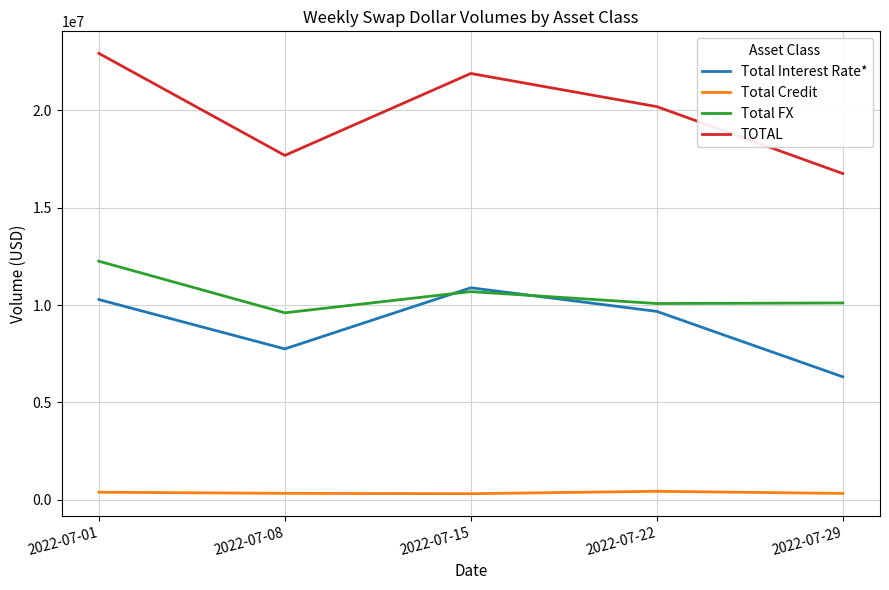

Count the number of data series in this chart.

4